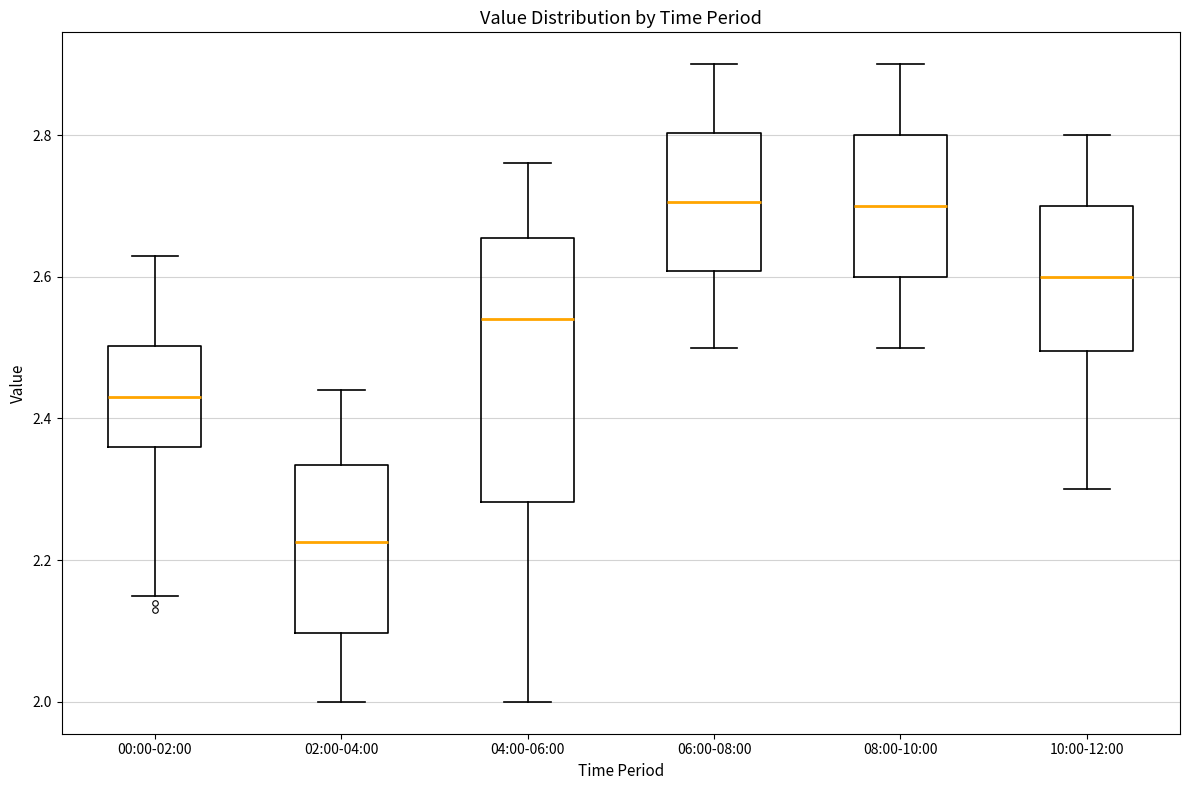

Which box's median line is the lowest?

02:00-04:00